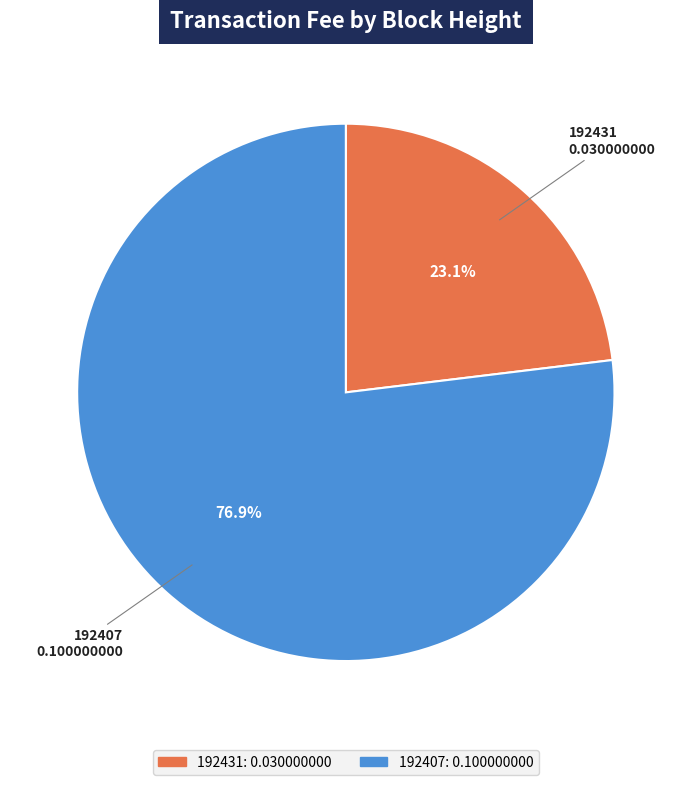

How many slices are in this pie chart?

2